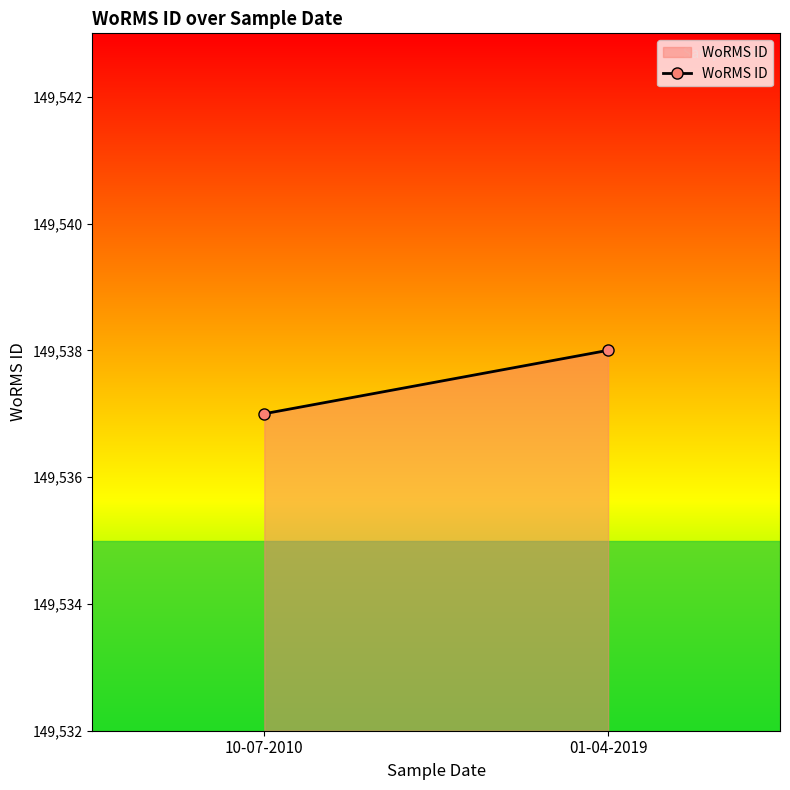

Rank the categories by value from highest to lowest.

01-04-2019, 10-07-2010